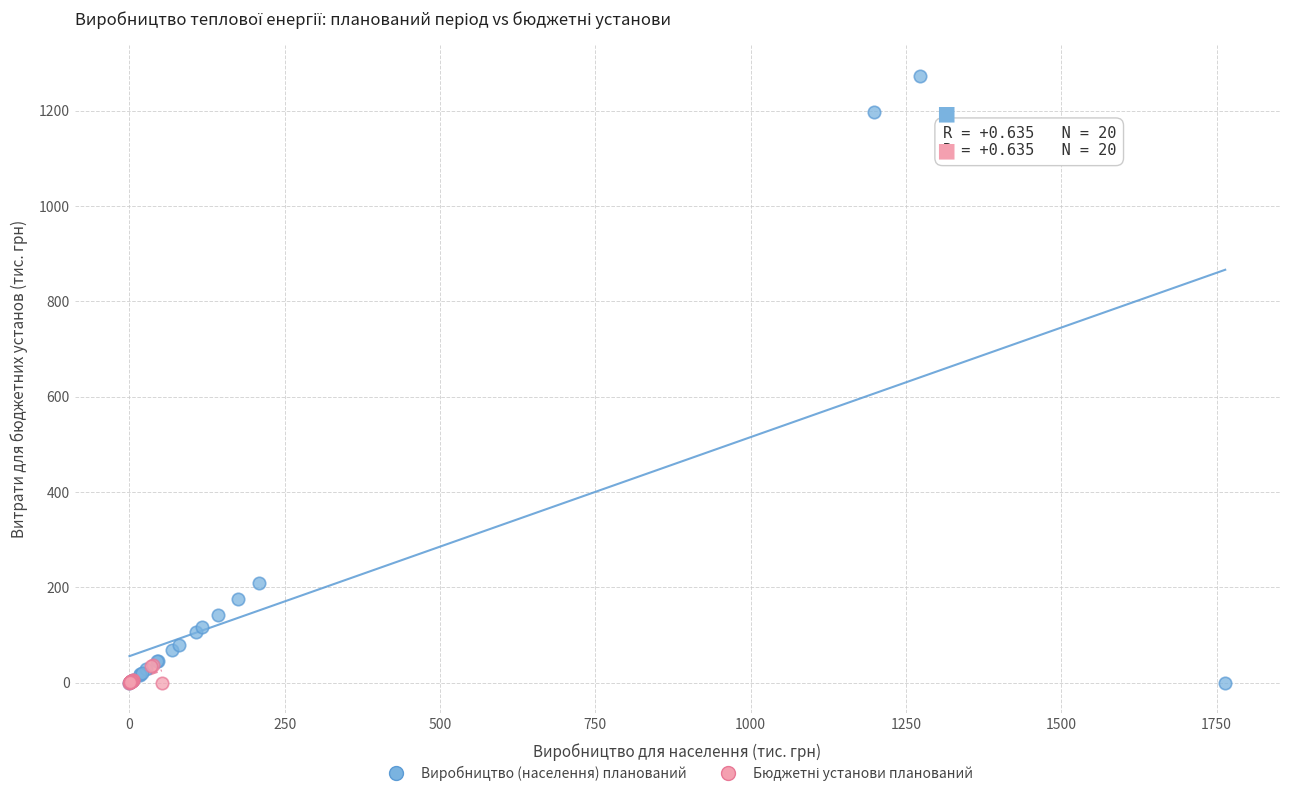

Which series has the largest Y range (max minus min)?

Виробництво (населення) планований